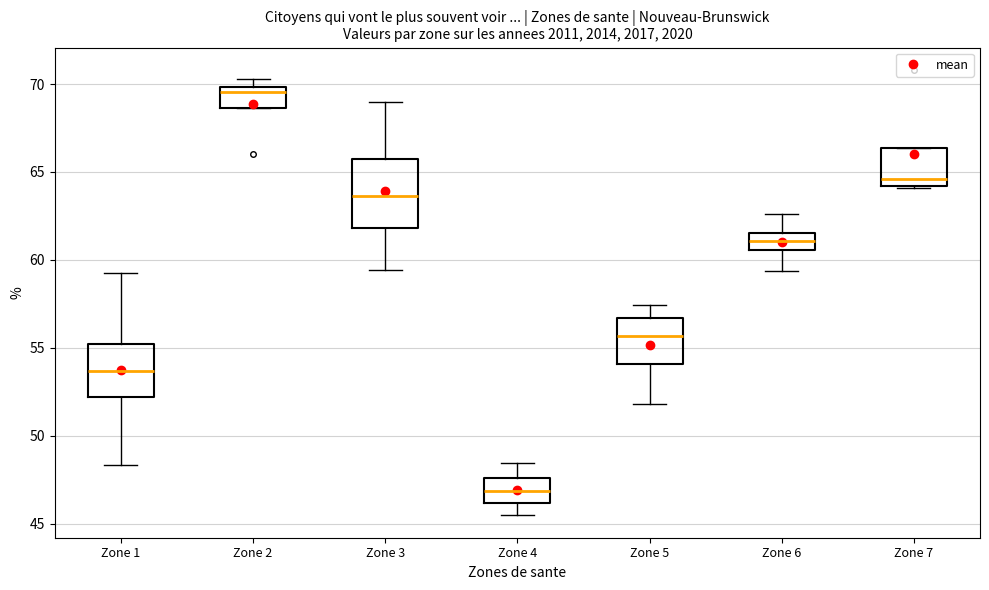

Which box is the tallest, from its lower edge to its upper edge?

Zone 3